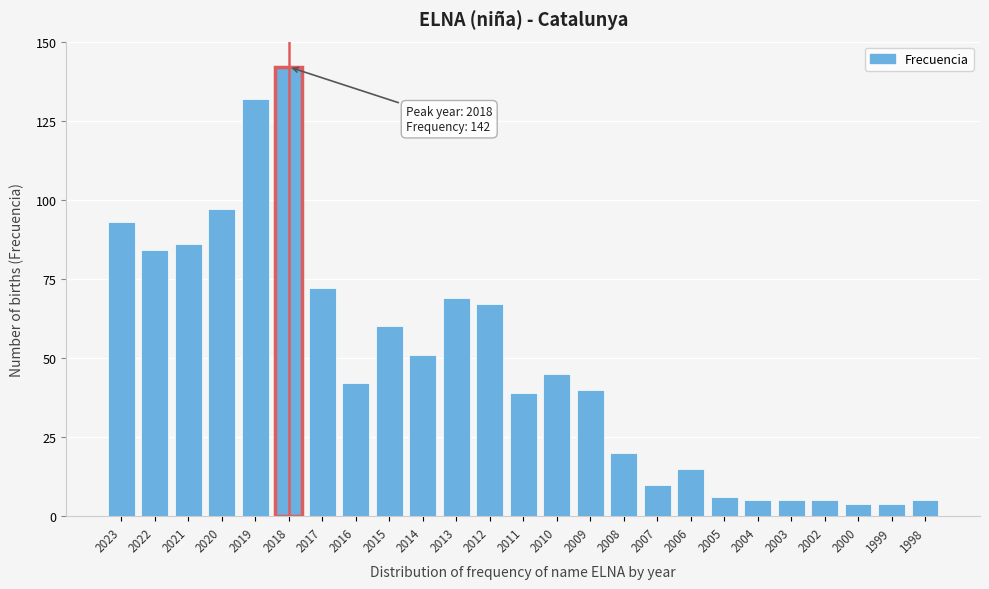

Reading left to right, what are all the values shown in this chart?

93	84	86	97	132	142	72	42	60	51	69	67	39	45	40	20	10	15	6	5	5	5	4	4	5